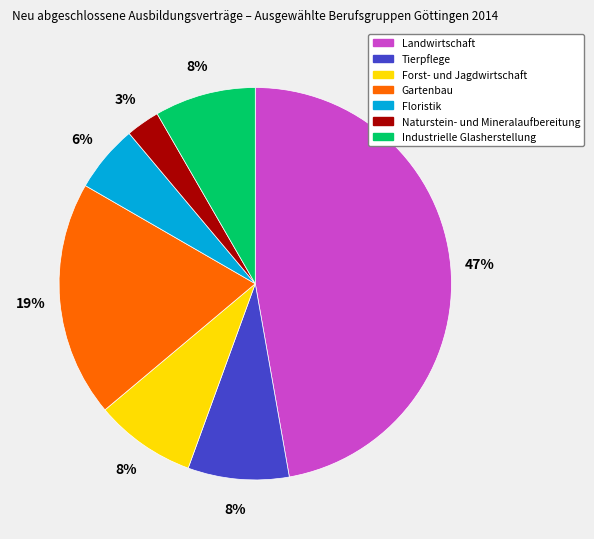

To the nearest percent, what is the average slice percentage?

14%